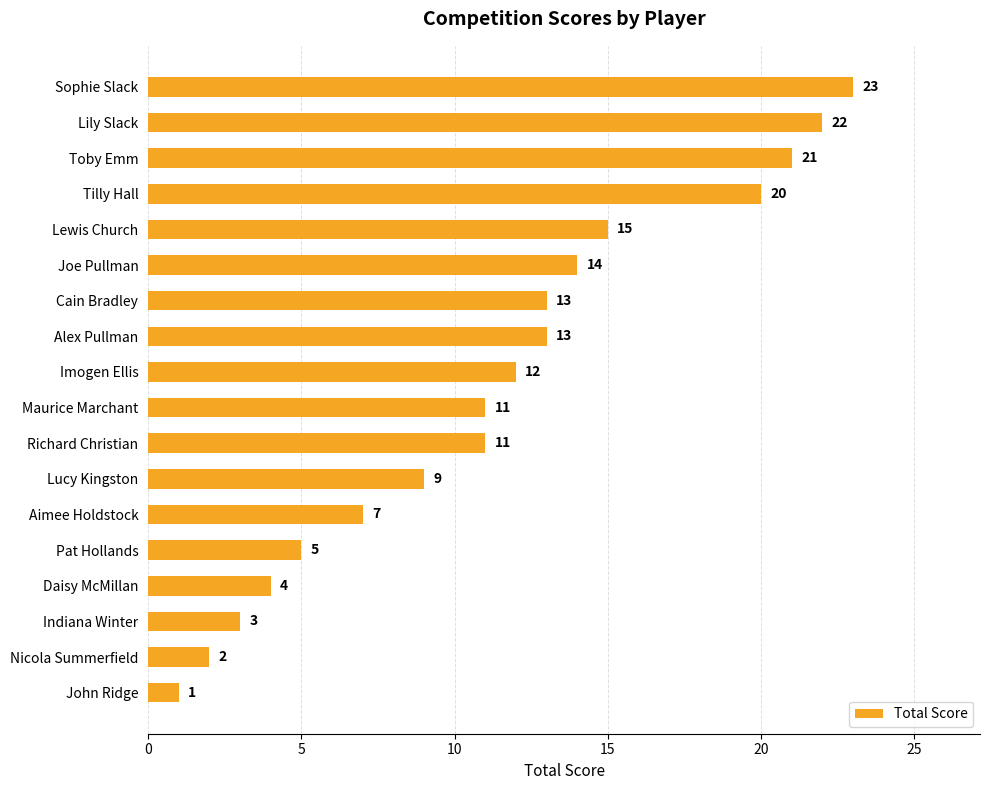

What is the difference between the second highest and minimum values?

21